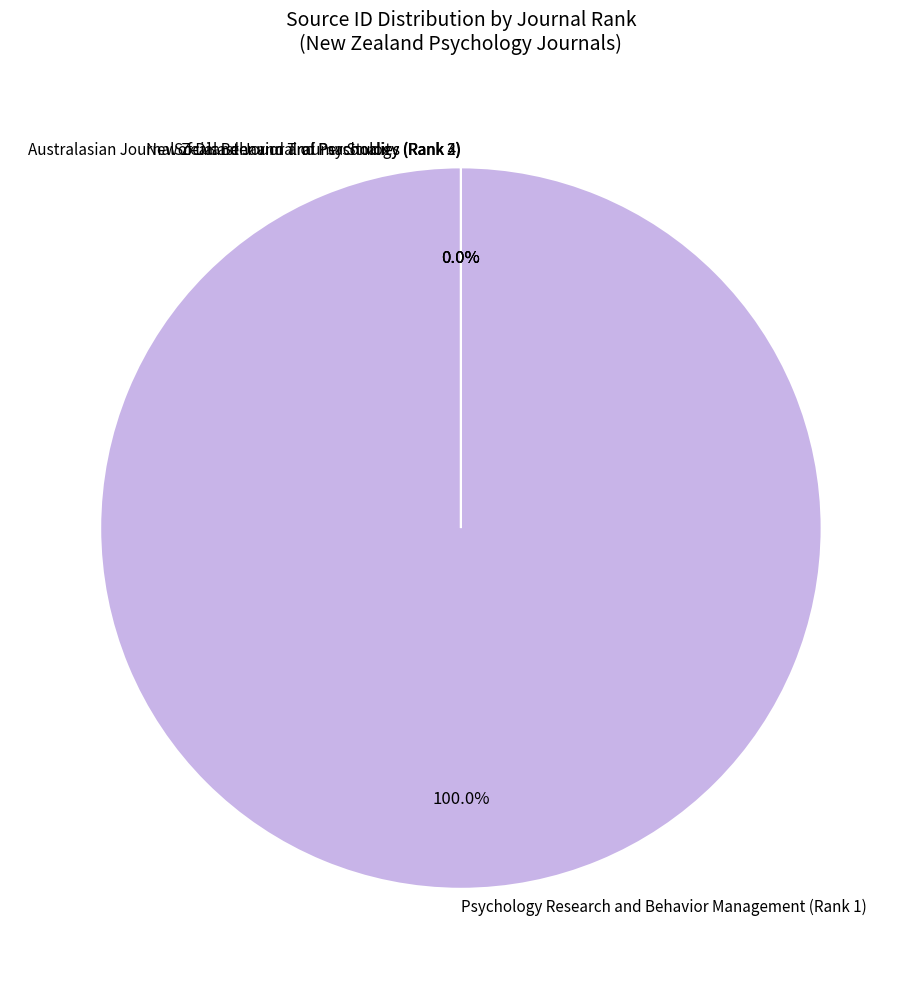

Which slice is the largest?

Psychology Research and Behavior Management (Rank 1)